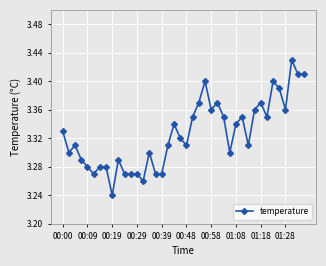

True or false: there are more than 2 points higher than both neighbors.

True